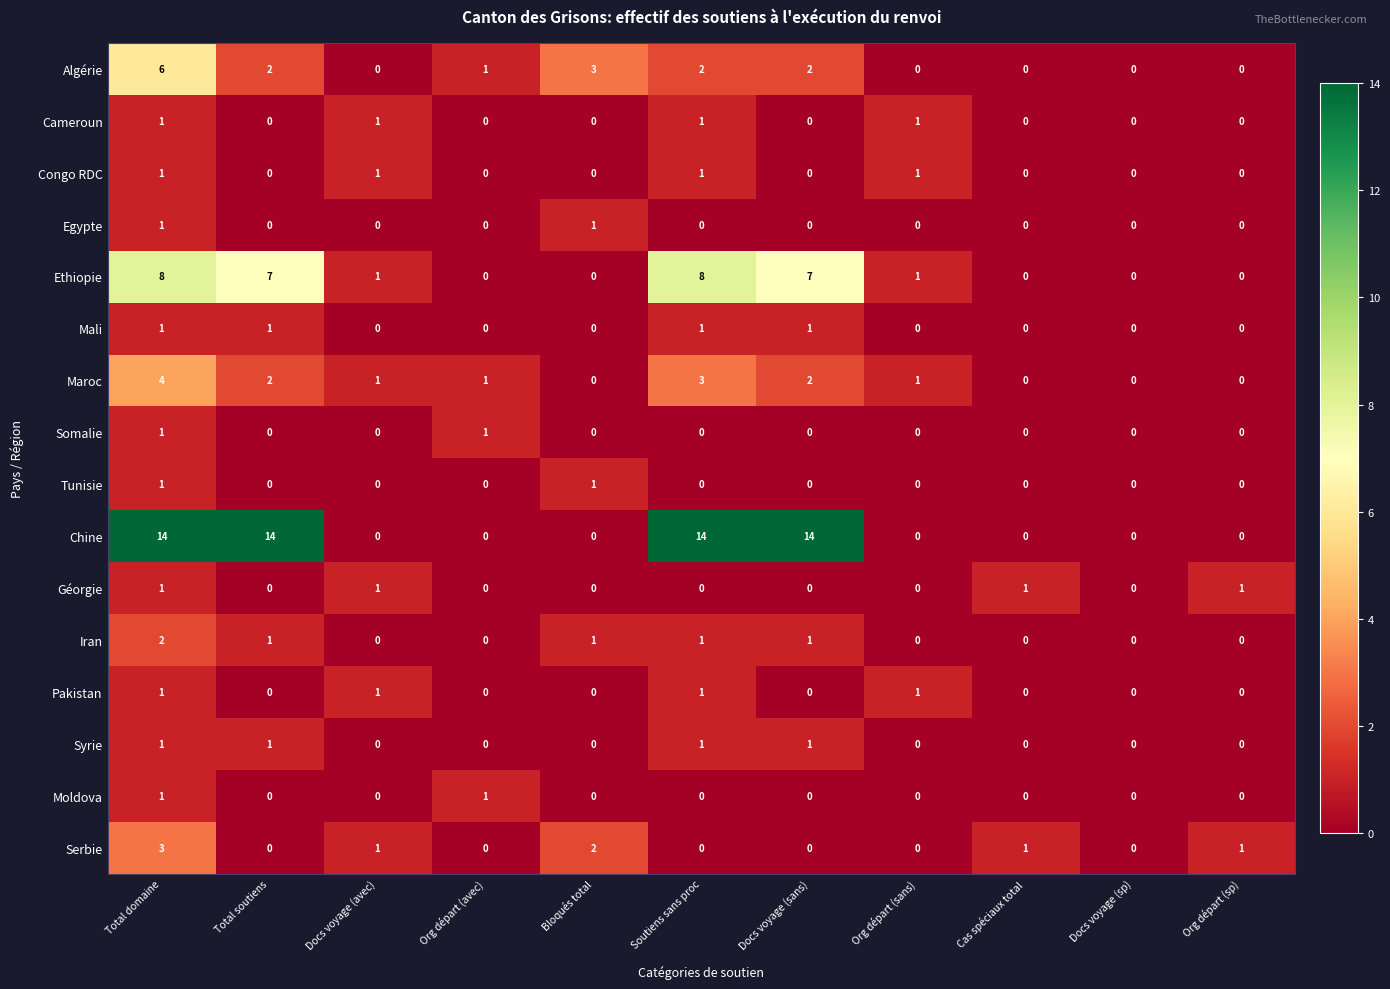

What is the greatest value displayed?

14